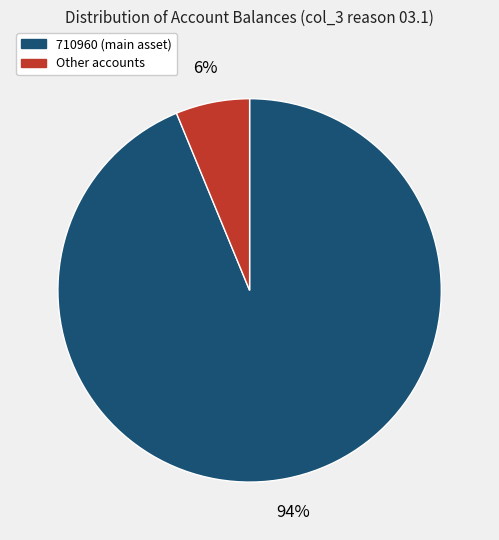

Which category has the smallest portion of the pie?

Other accounts